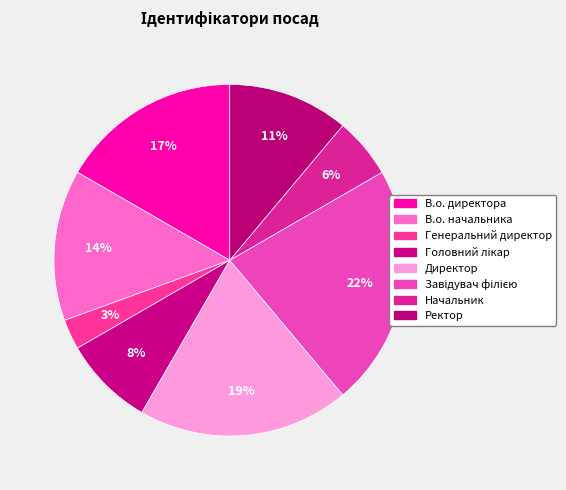

Between Ректор and Генеральний директор, which is larger?

Ректор